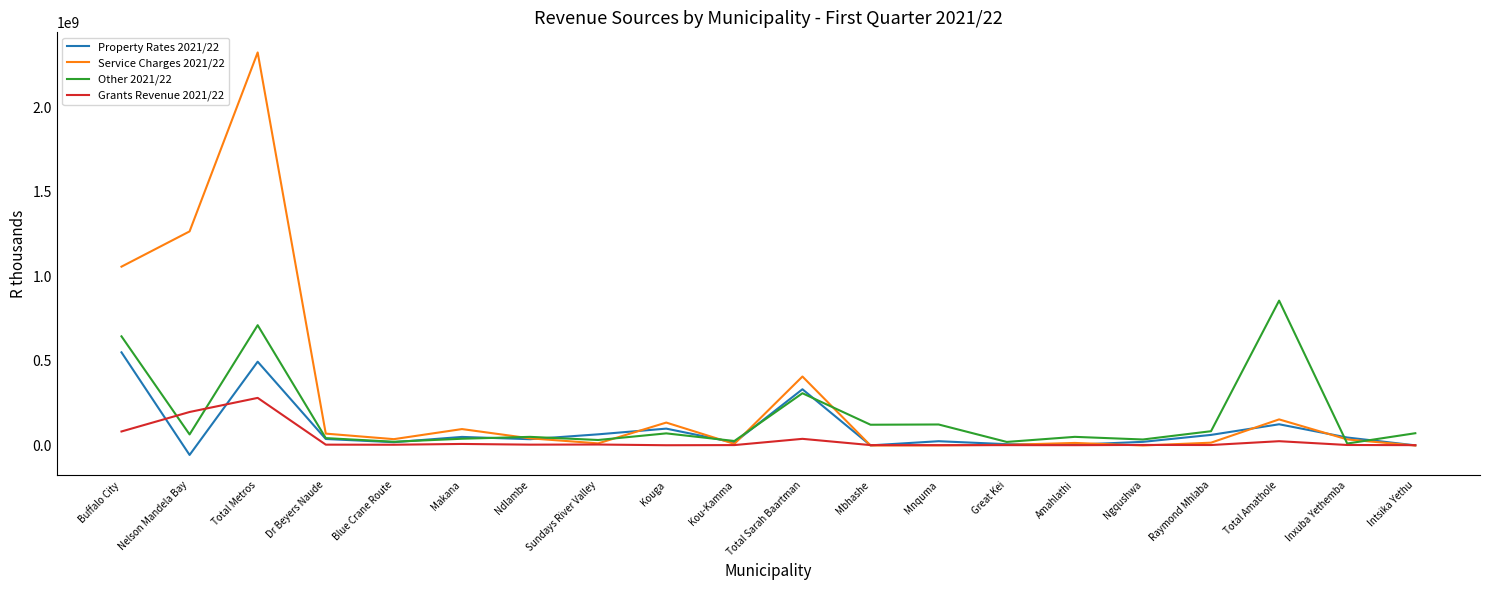

Is the value of Grants Revenue 2021/22 at Total Sarah Baartman greater than the value of Other 2021/22 at Total Metros?

No